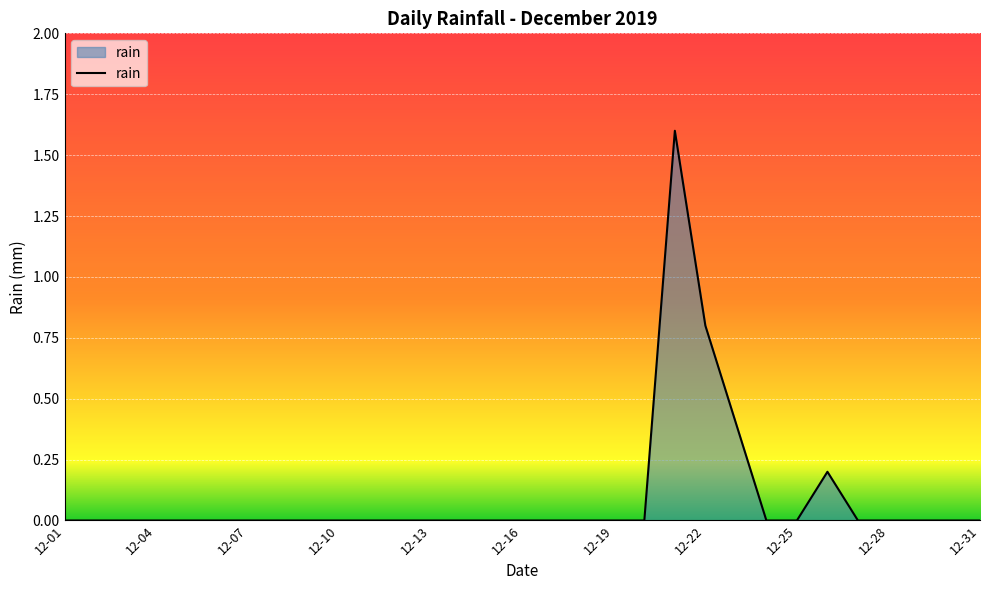

Count the number of categories in the chart.

31